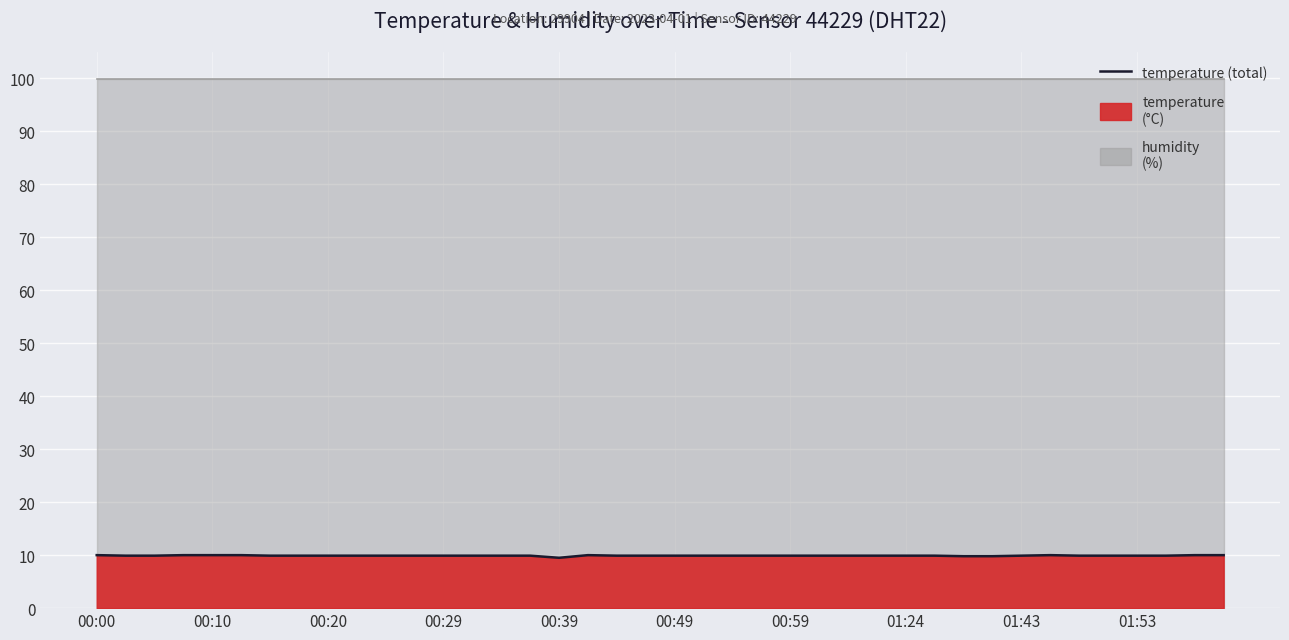

What is the difference between the maximum and minimum values?

0.5